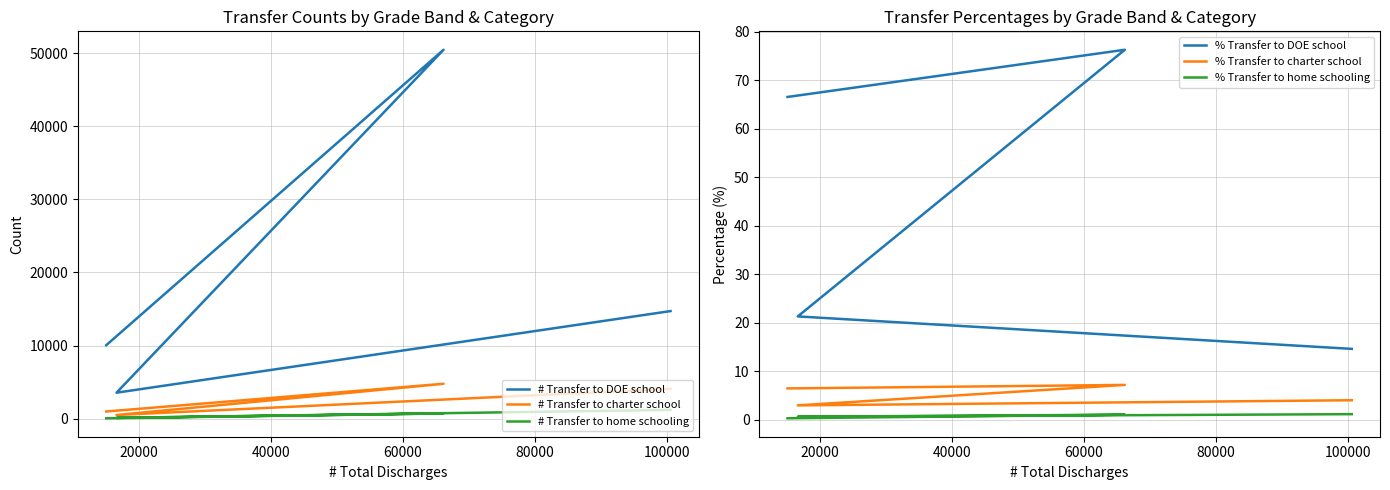

True or false: % Transfer to home schooling and # Transfer to charter school cross at least once.

False